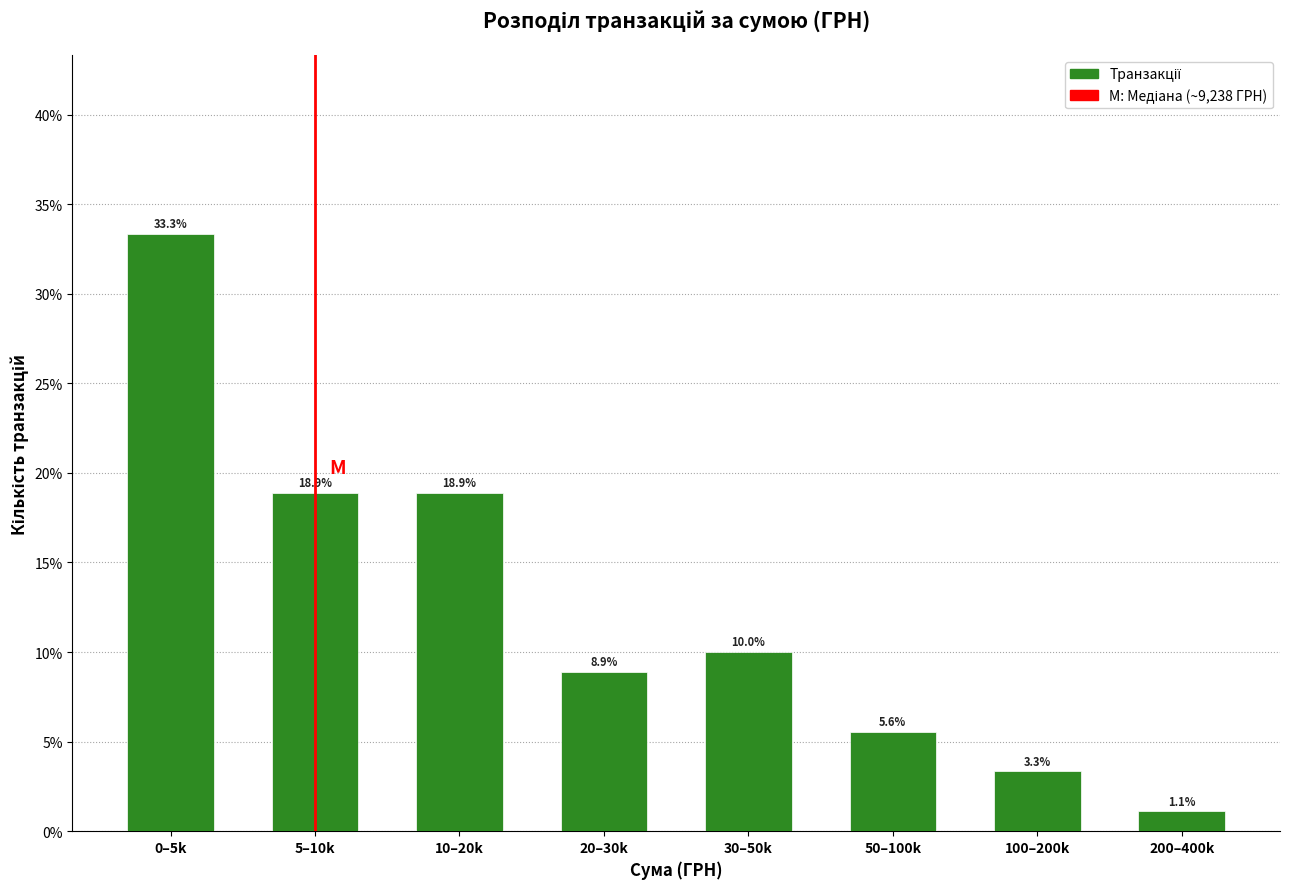

Reading right to left, what are all the values shown in this chart?

1.1	3.3	5.6	10.0	8.9	18.9	18.9	33.3